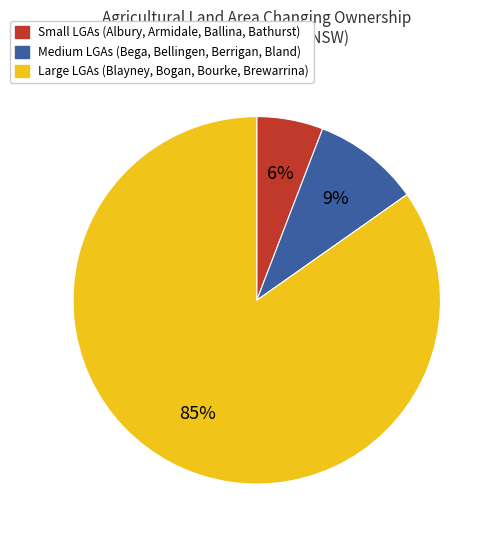

To the nearest percent, what is the average slice percentage?

33%